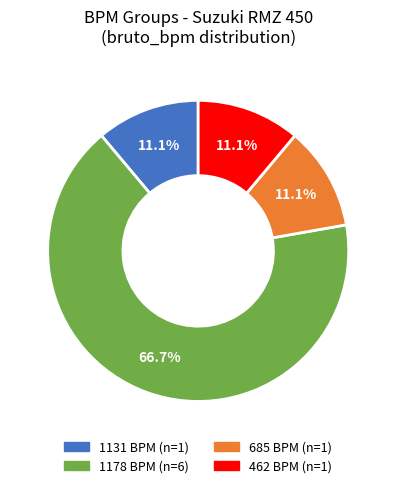

Which has a higher value, 1178 or 1131?

1178